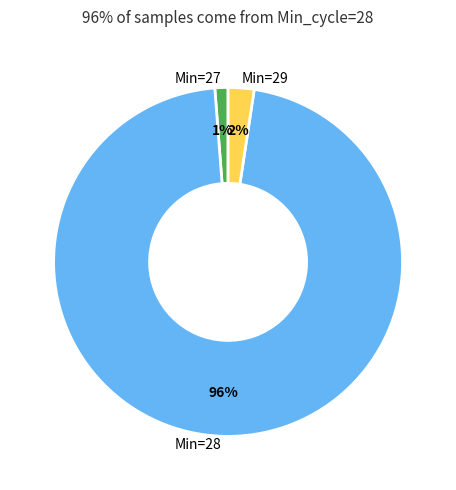

Do Min=29 and Min=28 together represent more than half of the pie?

Yes